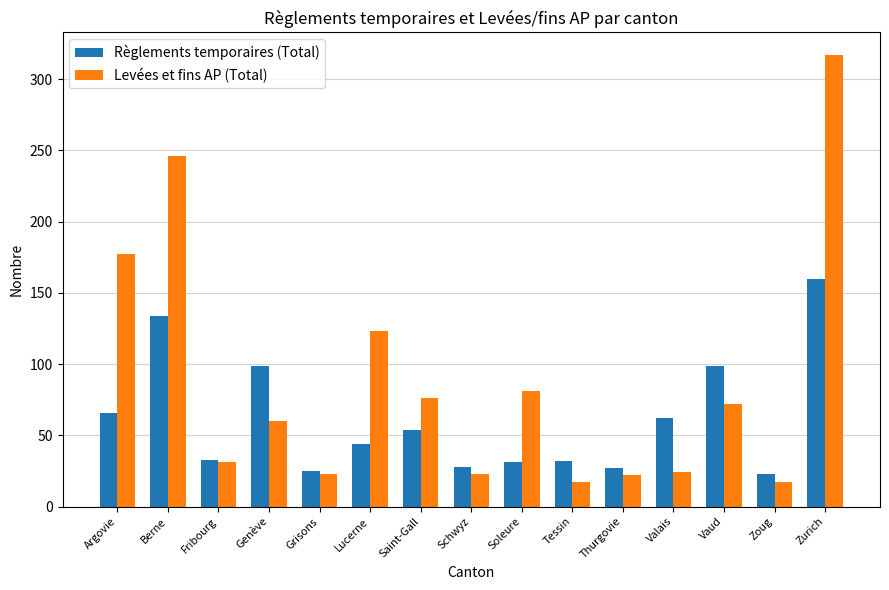

How many categories are shown in the chart?

15